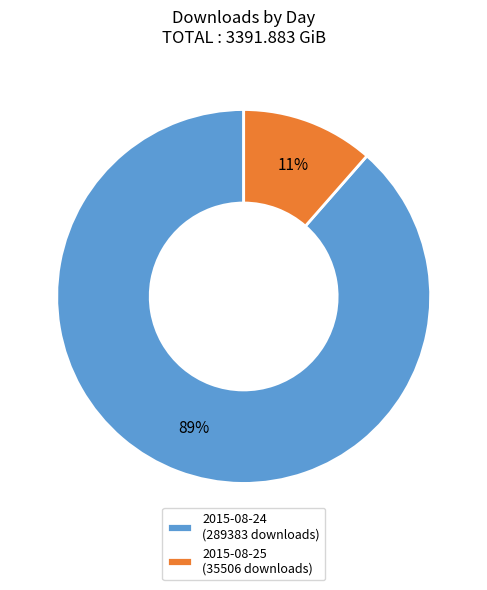

To the nearest percent, what percentage of the pie is 2015-08-25 (35506 downloads)?

11%